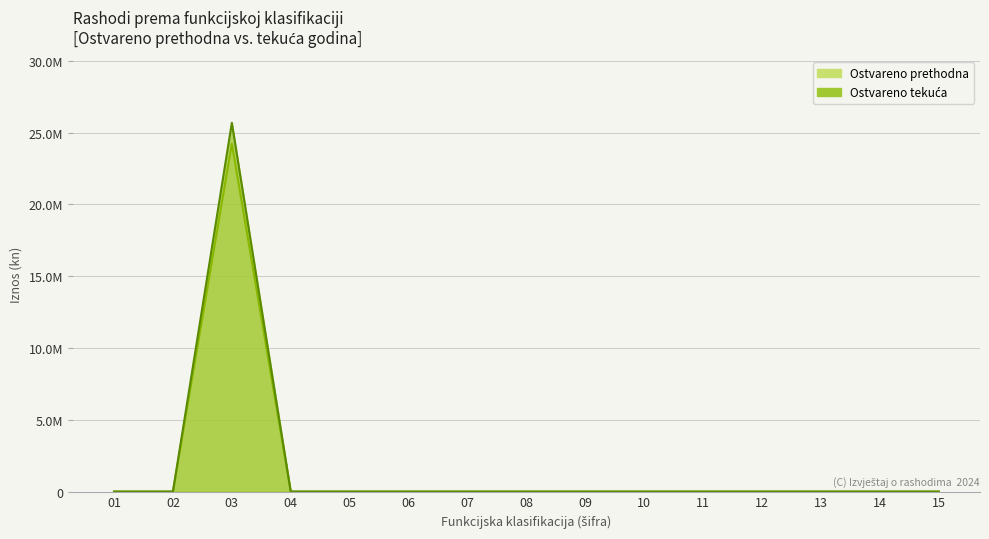

Does the chart have visible grid lines?

Yes